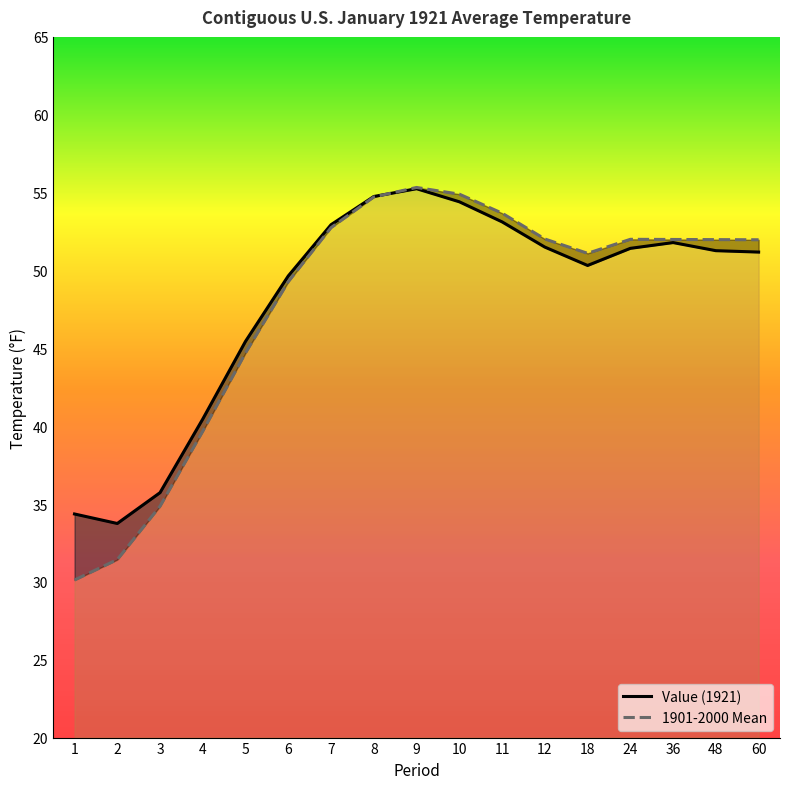

What are all the series names shown in the legend?

Value, 1901-2000 Mean